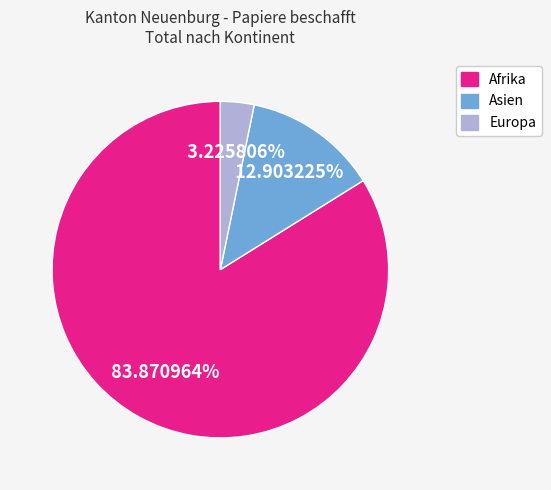

Is there any slice that represents more than half of the pie?

Yes